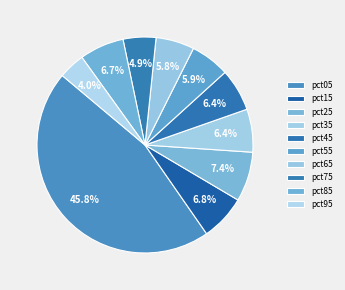

The pct15 slice represents 22% of the pie. True or false?

False